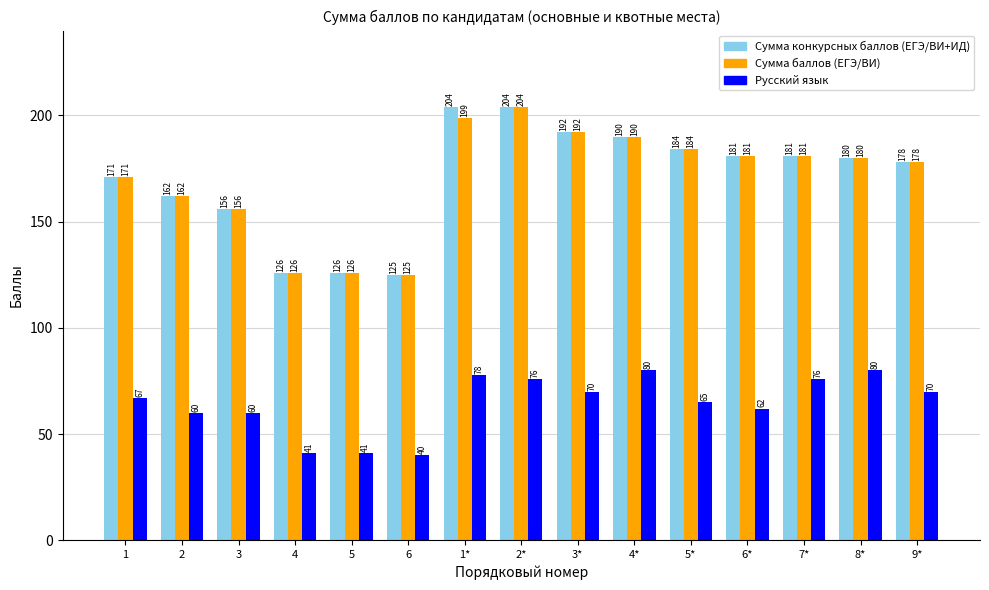

The value of Сумма баллов (ЕГЭ/ВИ) at 6* is 75. True or false?

False